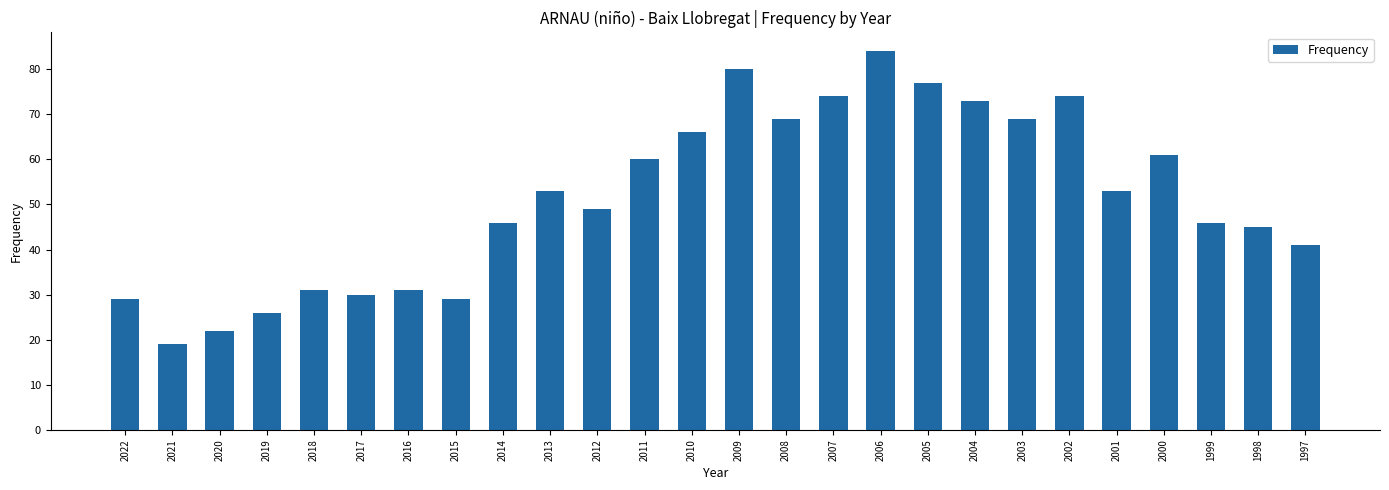

Between 2016 and 2006, which is larger?

2006